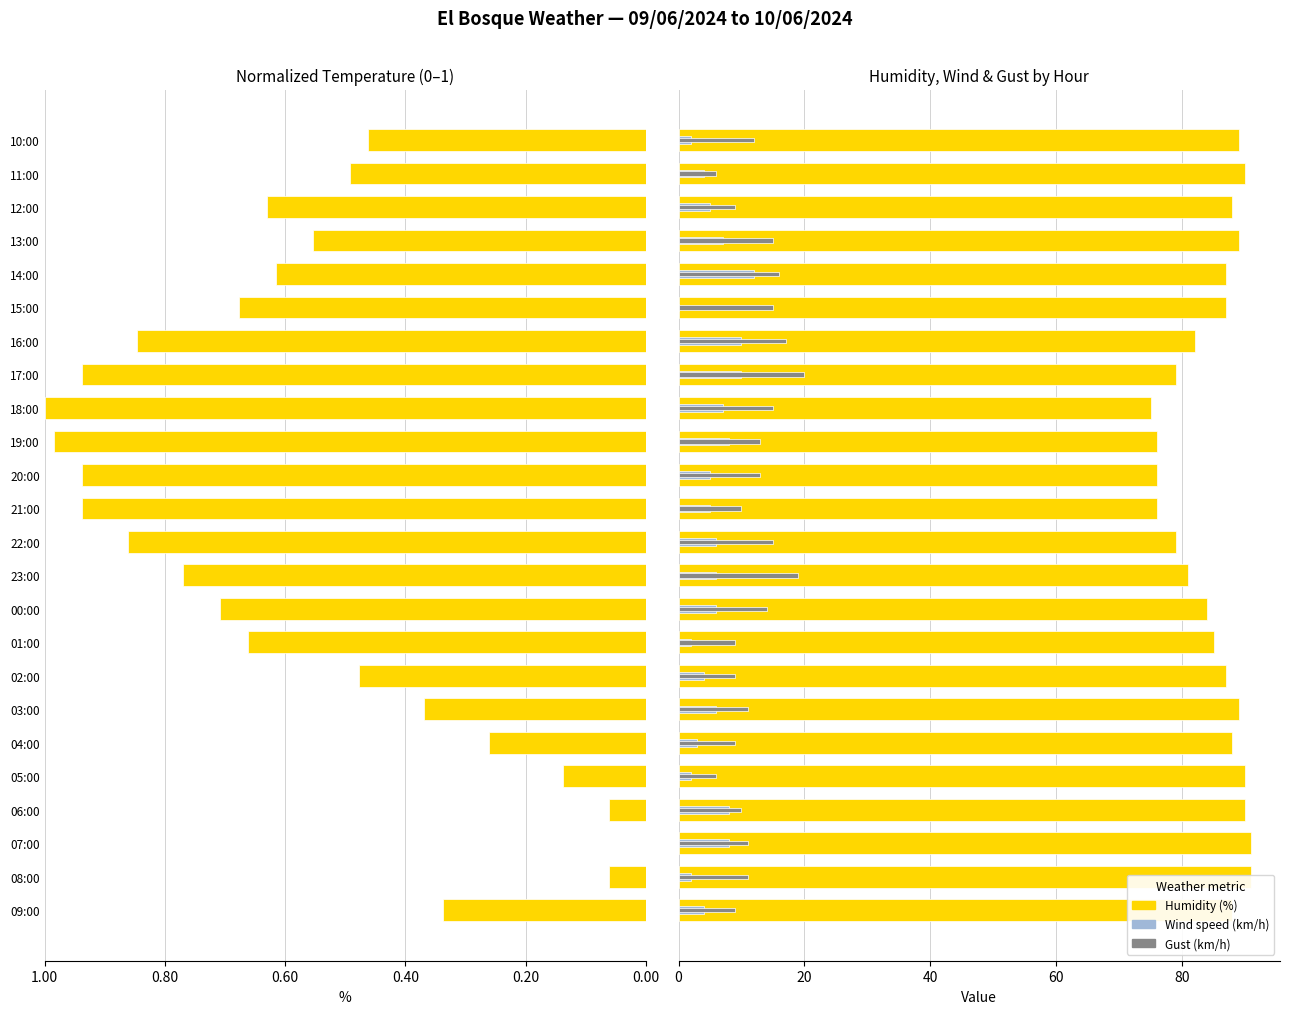

Which series has the largest range (max minus min)?

Humidity (%)